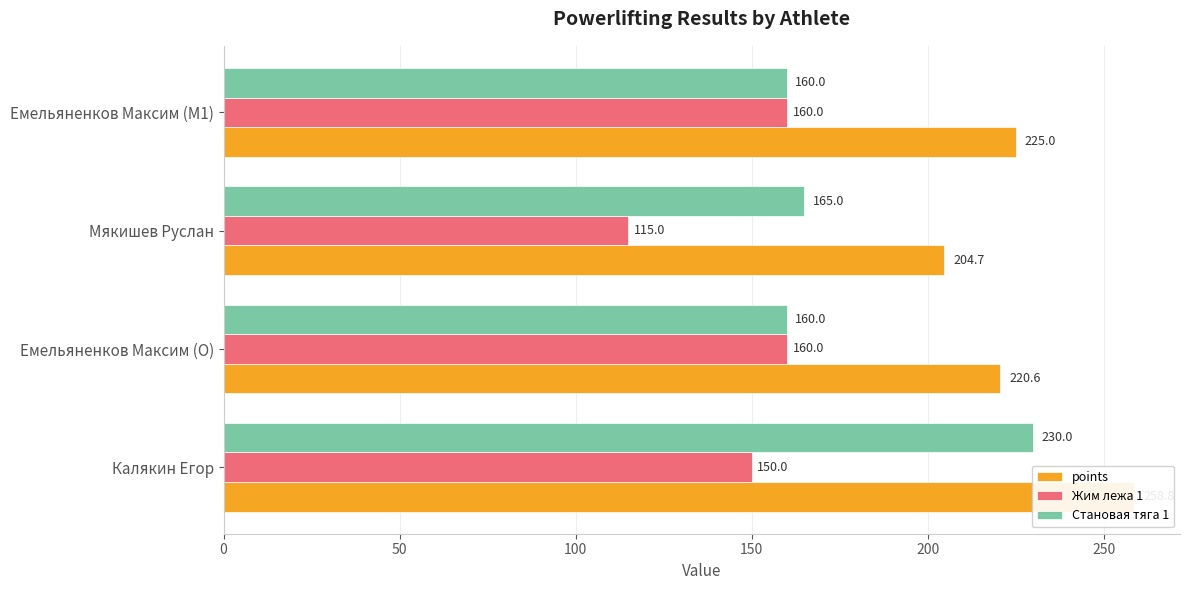

Which series changed the most between Емельяненков Максим (O) and Мякишев Руслан?

Жим лежа 1